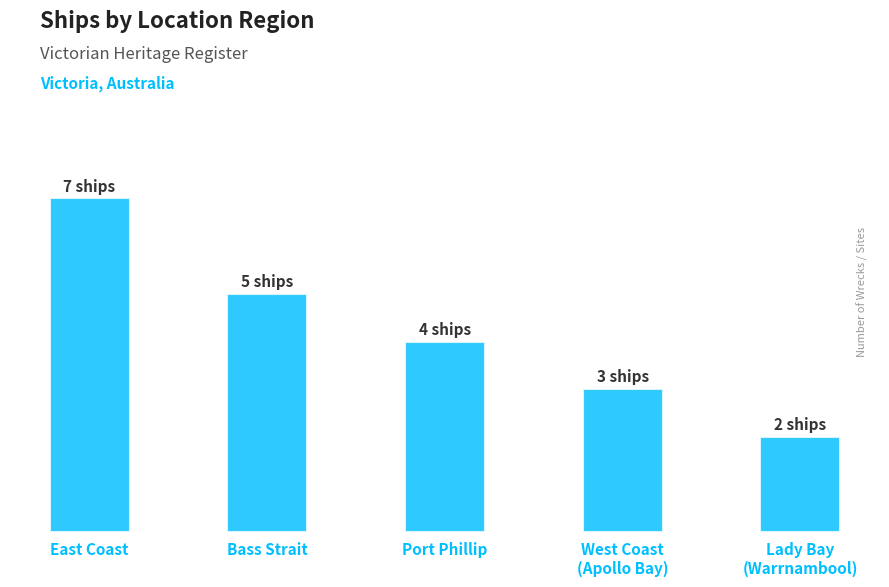

Approximately how many times larger is the value at Port Phillip compared to West Coast
(Apollo Bay)?

1.3